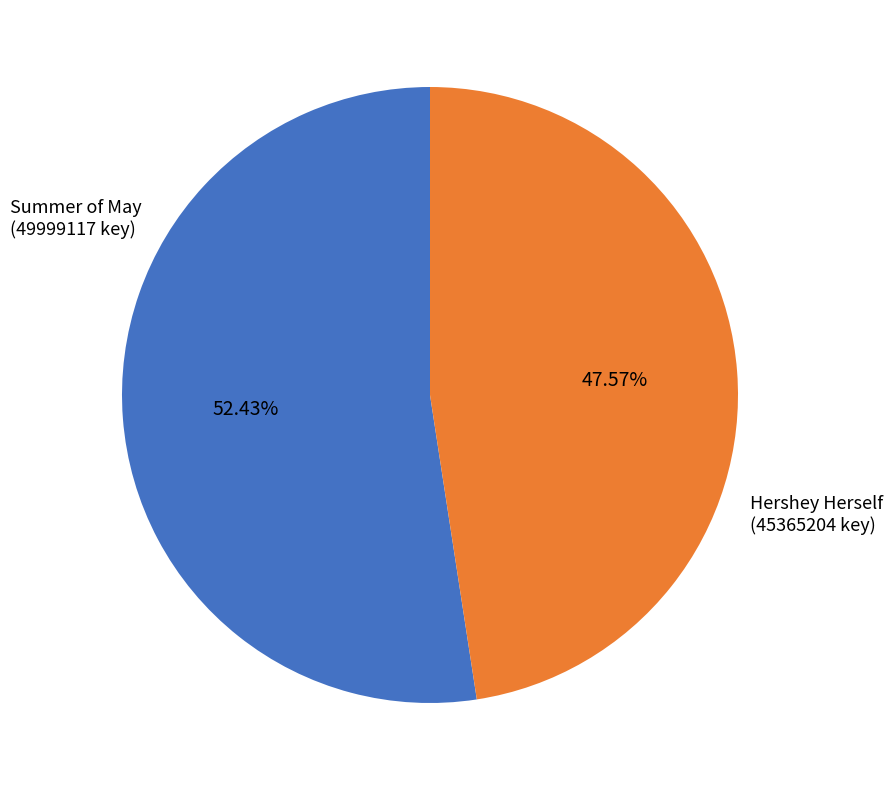

Is there a majority slice in this chart?

Yes